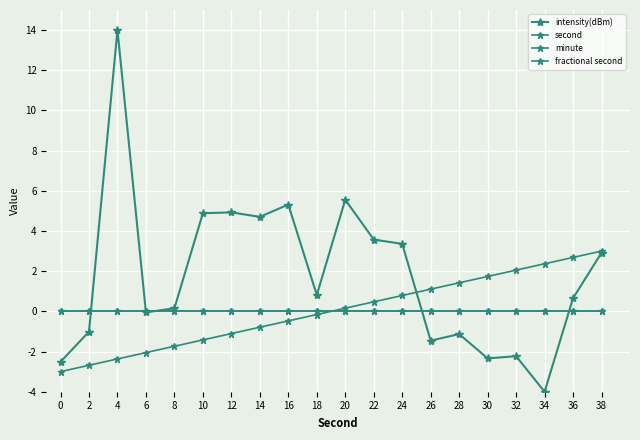

True or false: second has a value of 0.1 at 20.

False